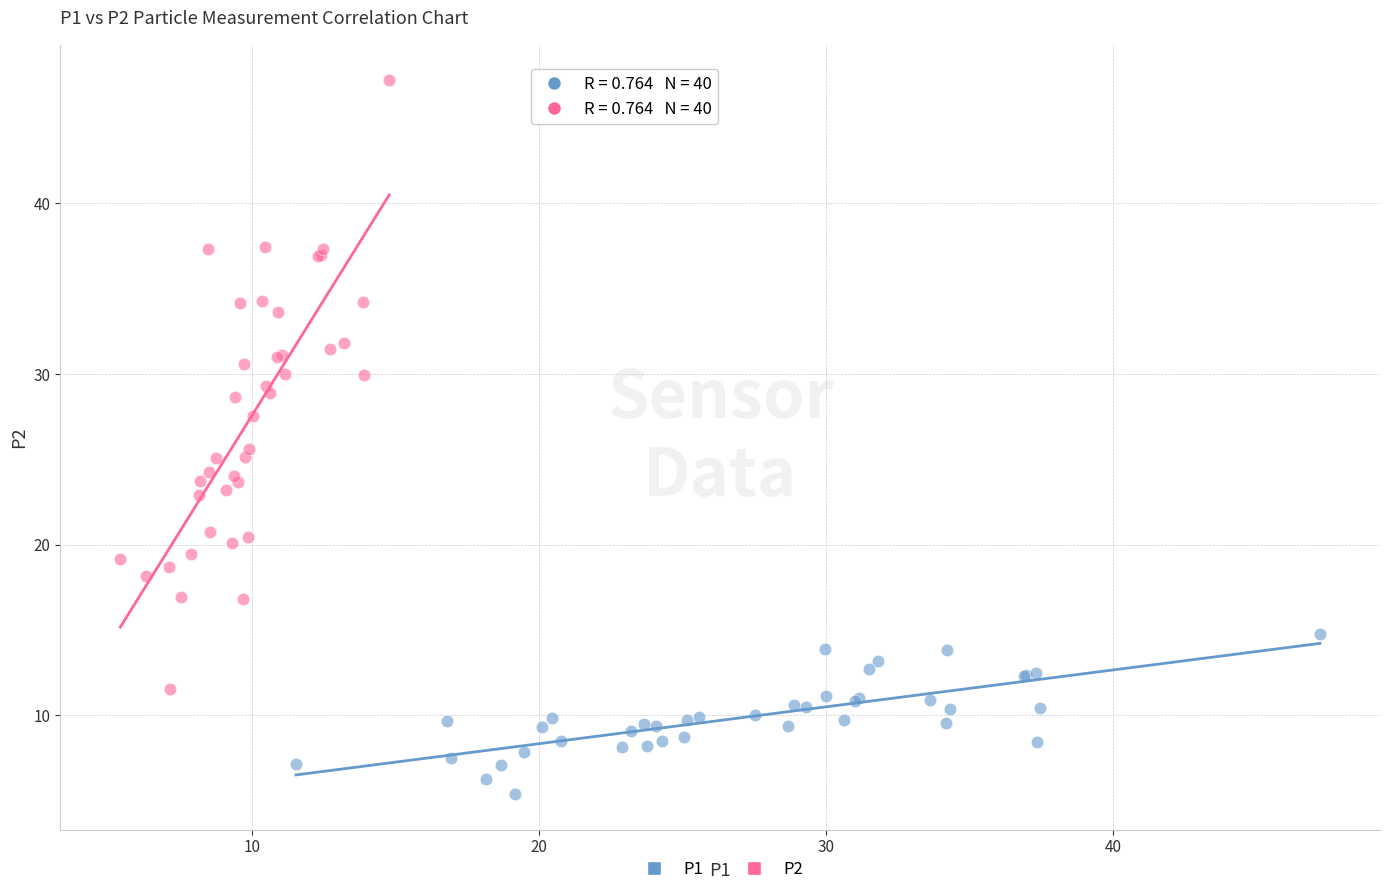

Which series has the largest Y range (max minus min)?

P2